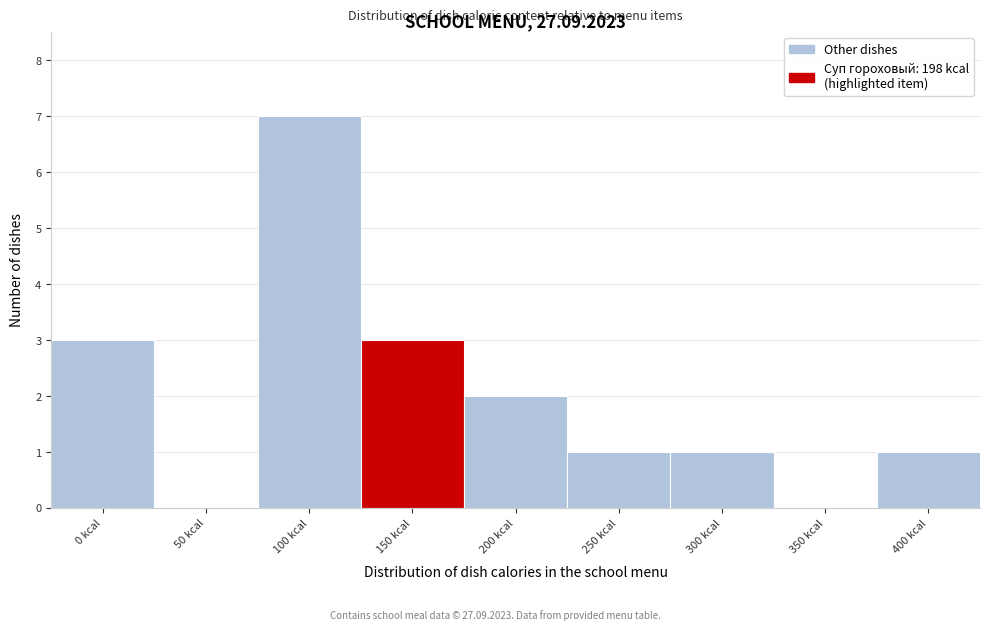

Reading left to right, list all the values displayed in this chart.

0 kcal=3	50 kcal=0	100 kcal=7	150 kcal=3	200 kcal=2	250 kcal=1	300 kcal=1	350 kcal=0	400 kcal=1